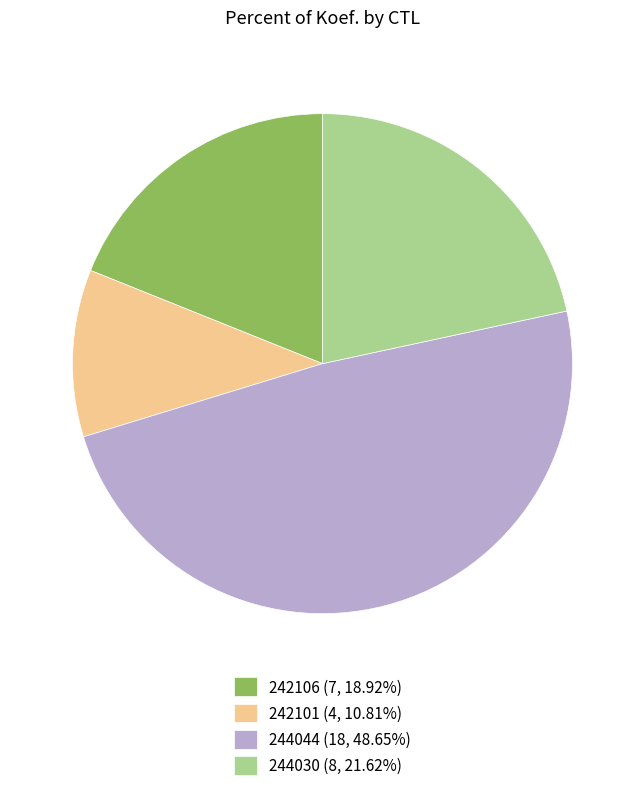

Does 242106 (7, 18.92%) represent more than half of the total?

No